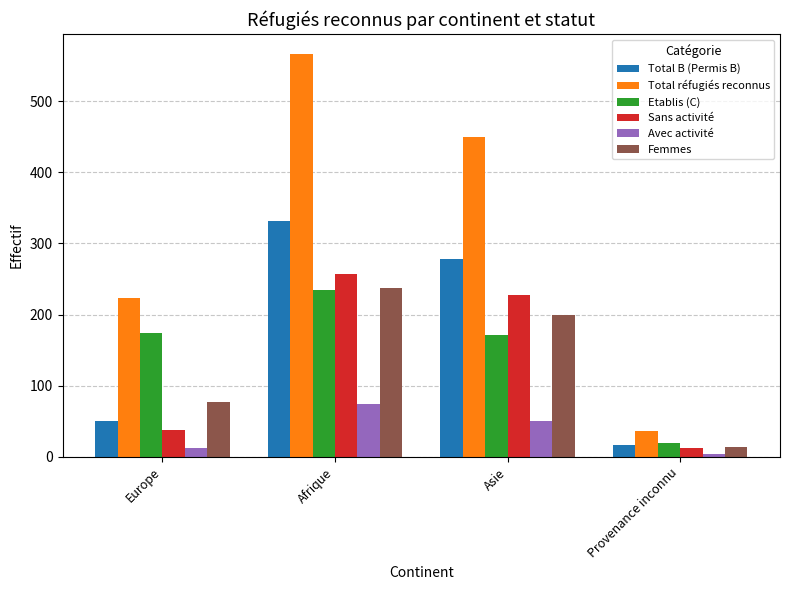

What are all the series names shown in the legend?

Total B (Permis B), Total réfugiés reconnus, Etablis (C), Sans activité, Avec activité, Femmes